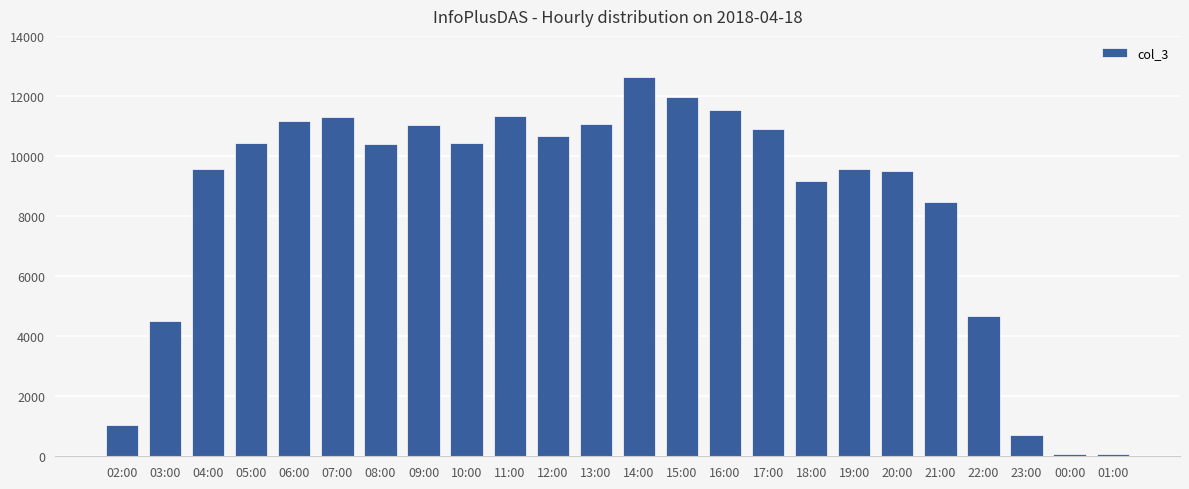

What is the ratio of the value at 10:00 to the value at 20:00?

1.1